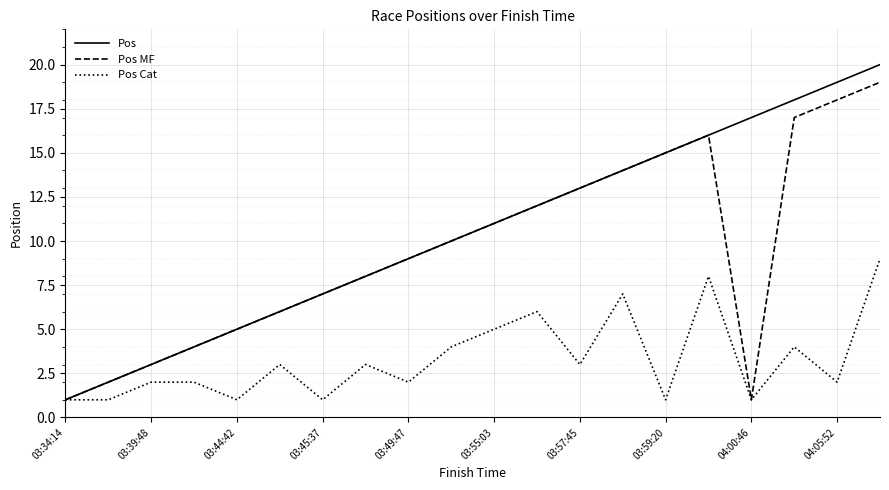

What are all the series names shown in the legend?

Pos, Pos MF, Pos Cat